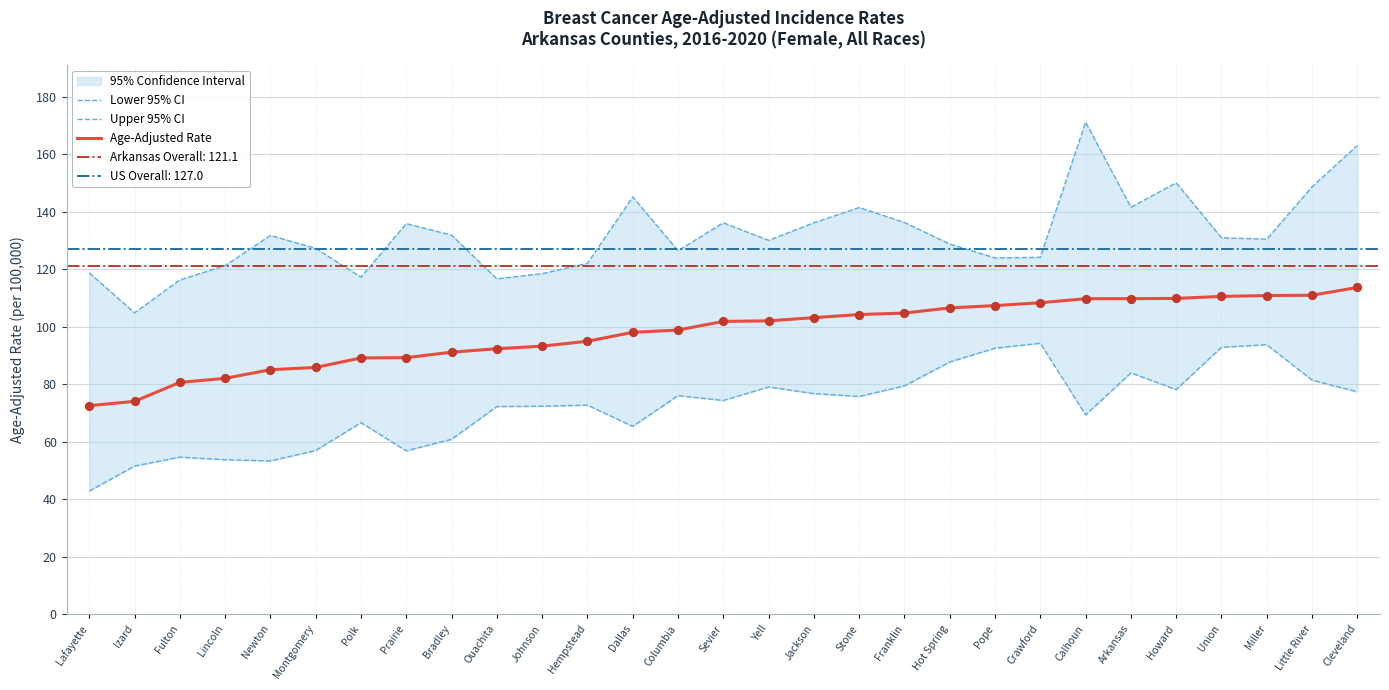

At which category is the sum across all series the highest?

Cleveland